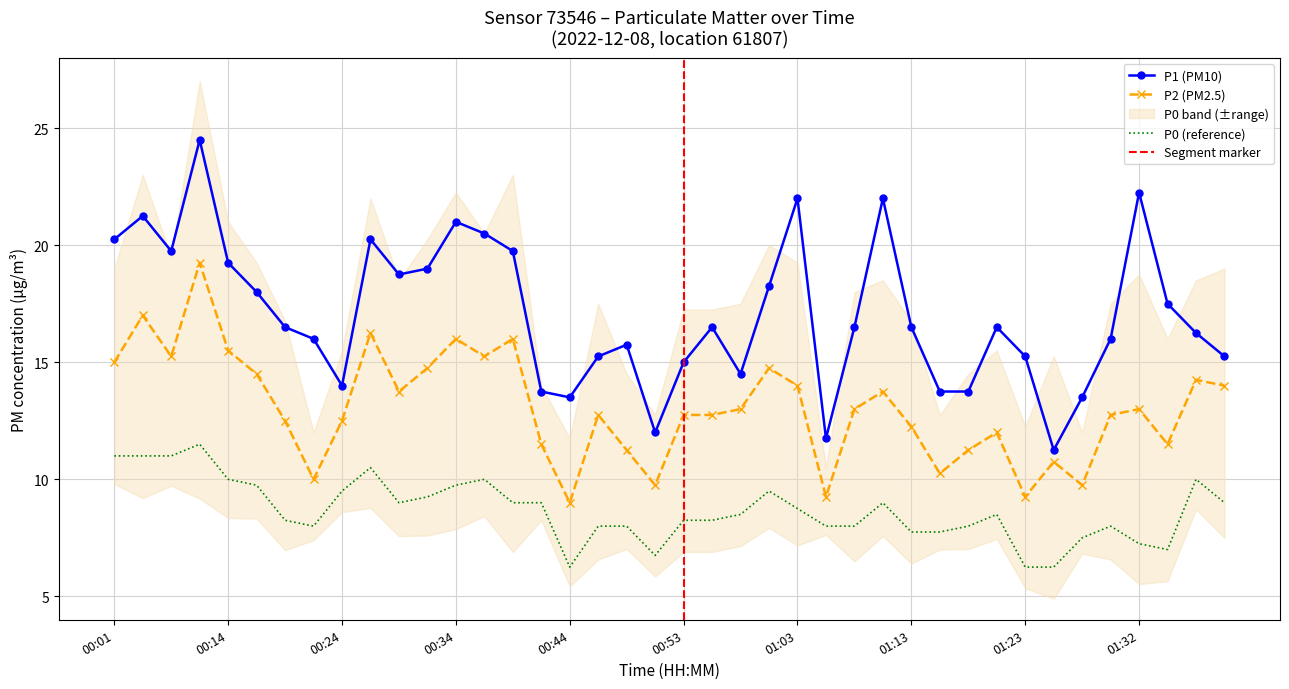

True or false: P1 and P0 intersect in this chart.

False